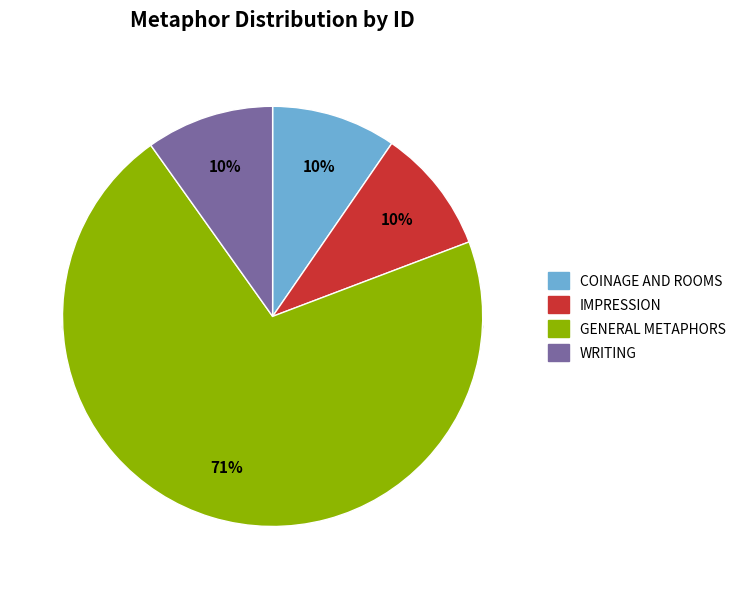

Combined, do Coinage and Rooms and Could I thus stamp account for over 50%?

No